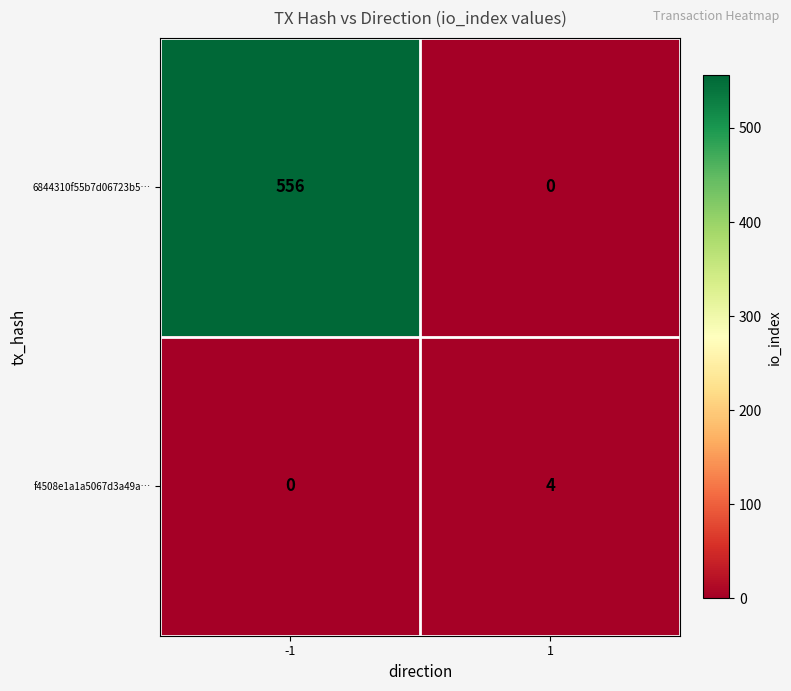

What is the greatest value displayed?

556